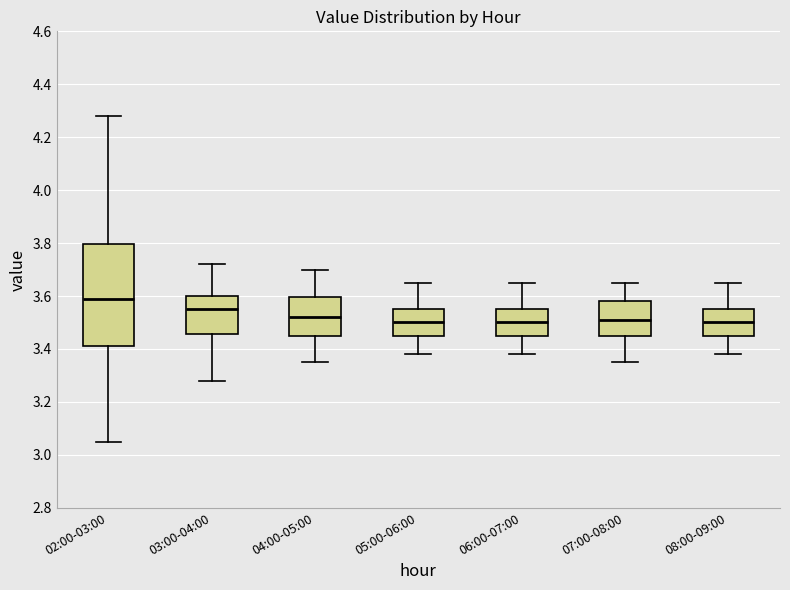

Comparing the boxes themselves (not the whiskers), which one is the tallest?

02:00-03:00